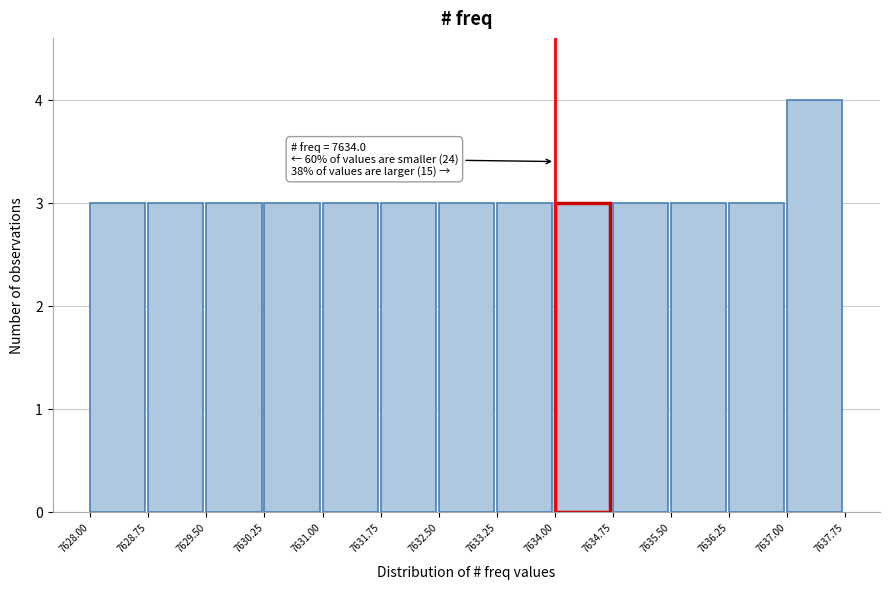

Which range on the x-axis has the tallest bar?

7637.00 to 7637.75